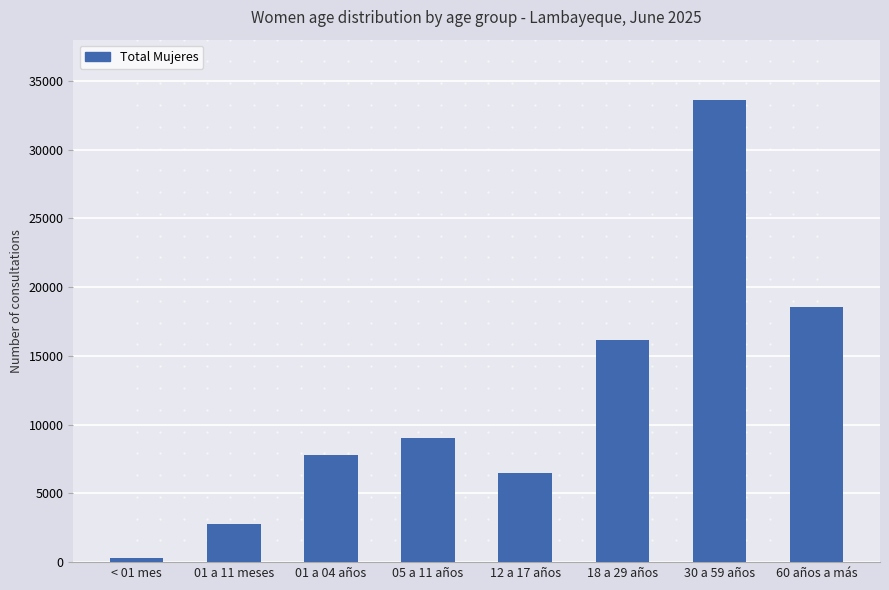

Rank the categories by value from highest to lowest.

30 a 59 años, 60 años a más, 18 a 29 años, 05 a 11 años, 01 a 04 años, 12 a 17 años, 01 a 11 meses, < 01 mes